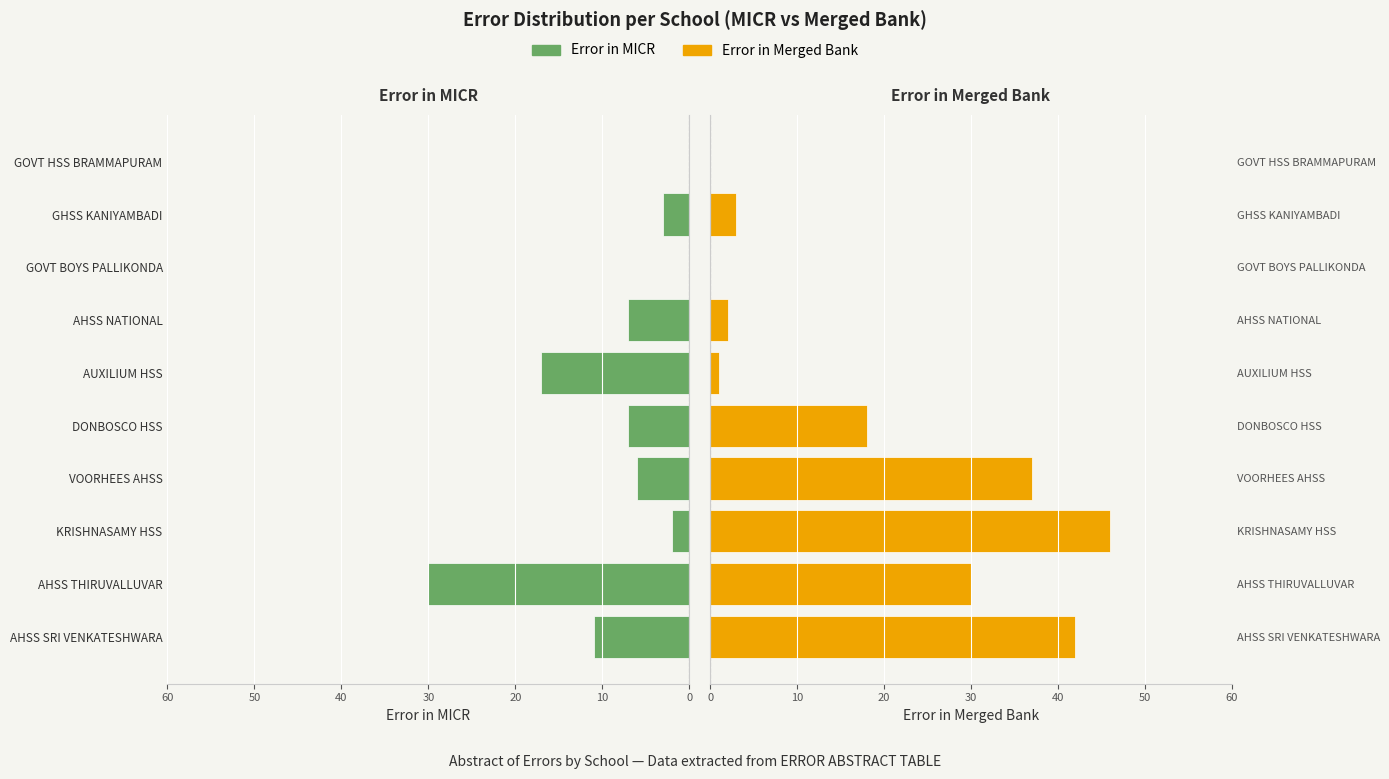

How many values in Error in Merged Bank are above zero?

8